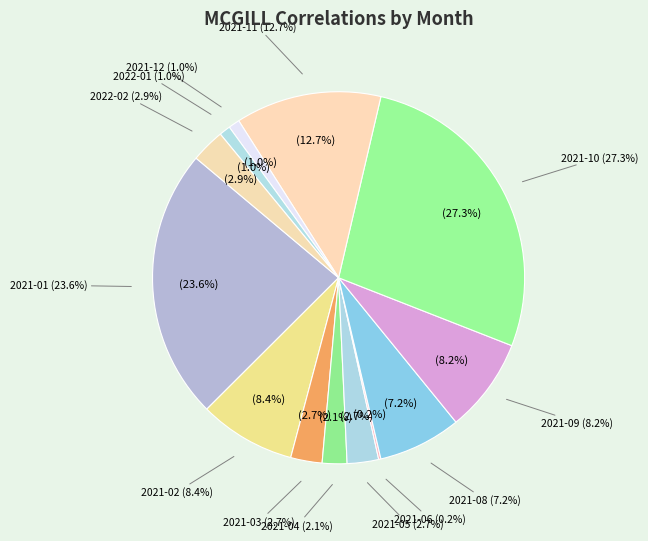

Do 2021-06 and 2021-03 together represent more than half of the pie?

No